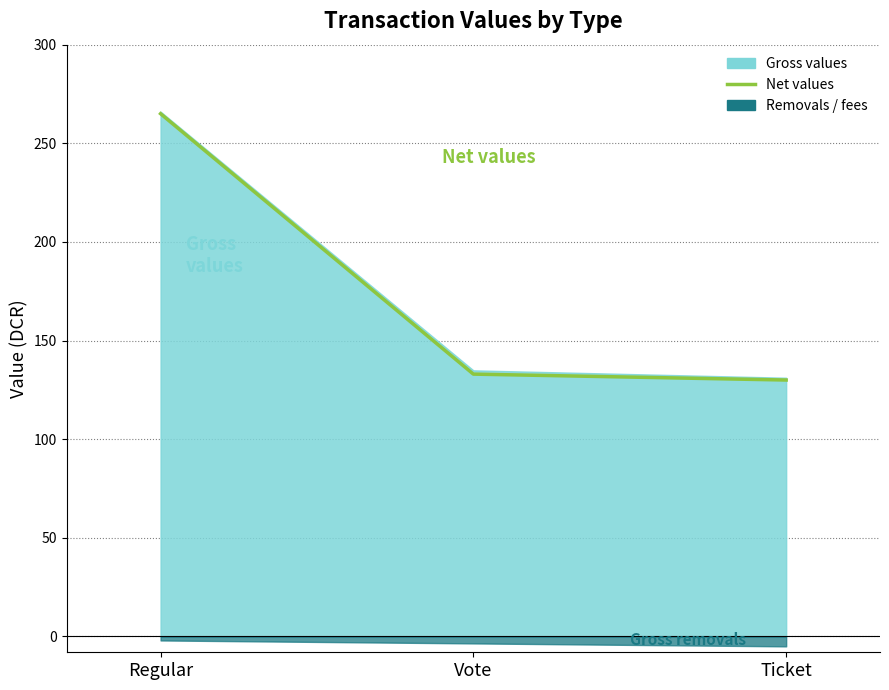

What is the value of the 2nd point from the left?

133